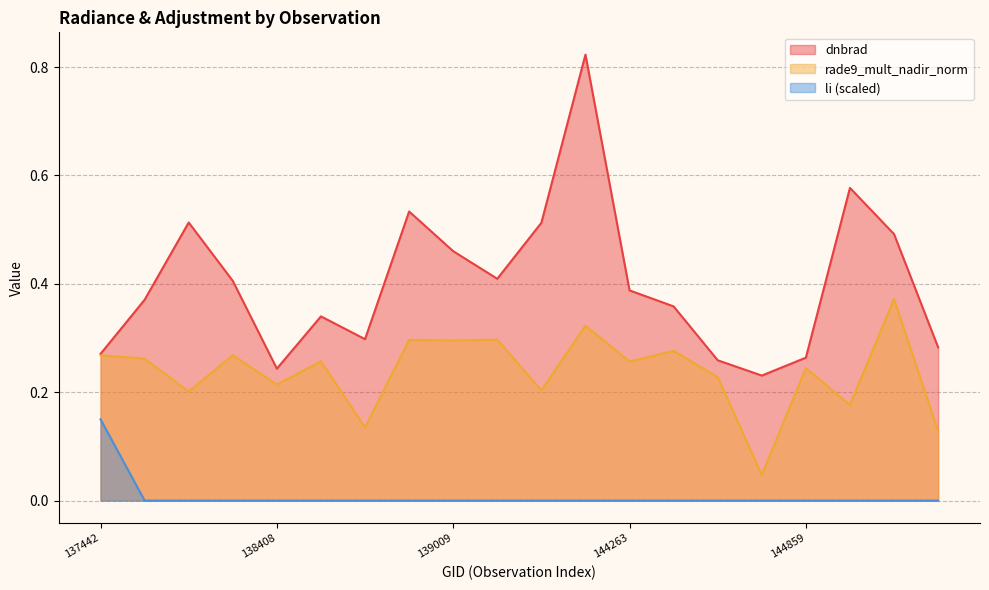

What is the value of the dnbrad point at the 17th from the left?

0.3